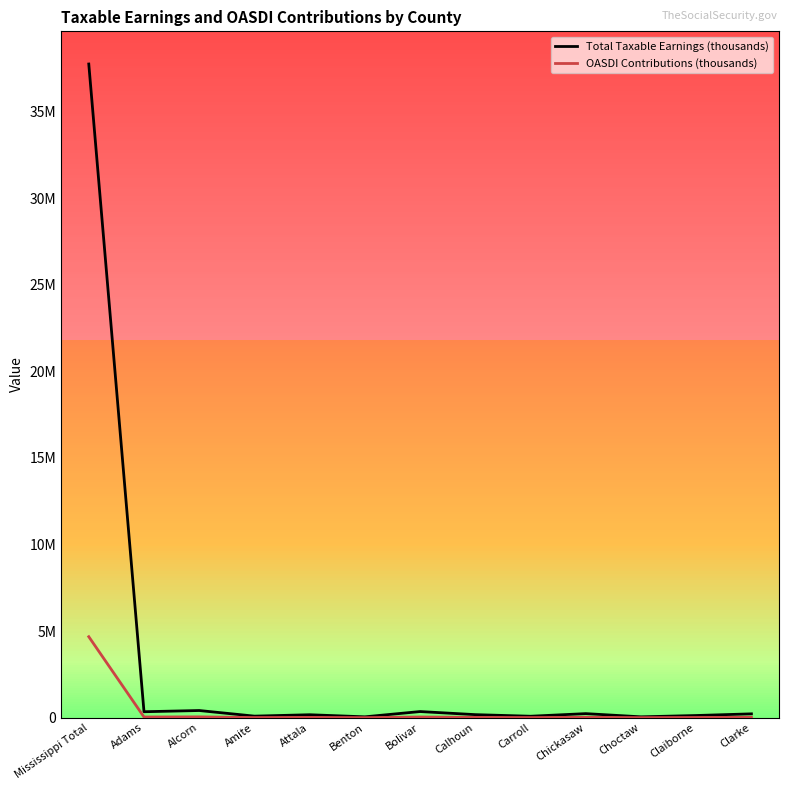

What are all the series names shown in the legend?

Total Taxable Earnings (thousands), OASDI Contributions (thousands)